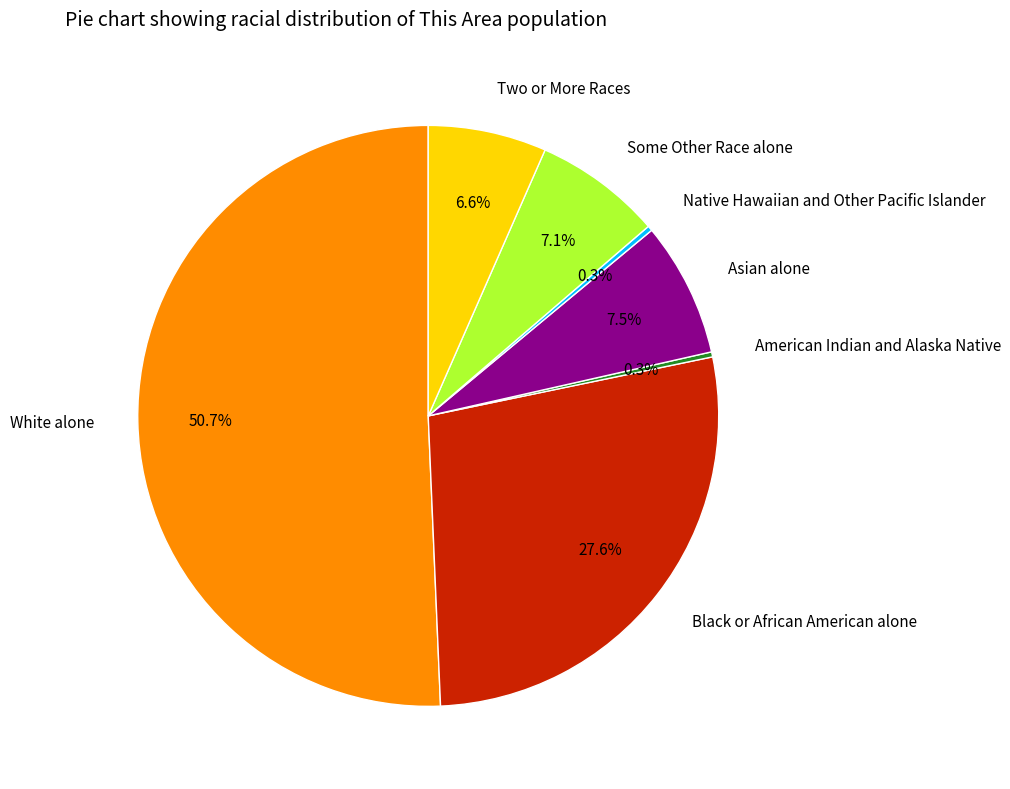

Which slice represents more than half of the pie?

White alone